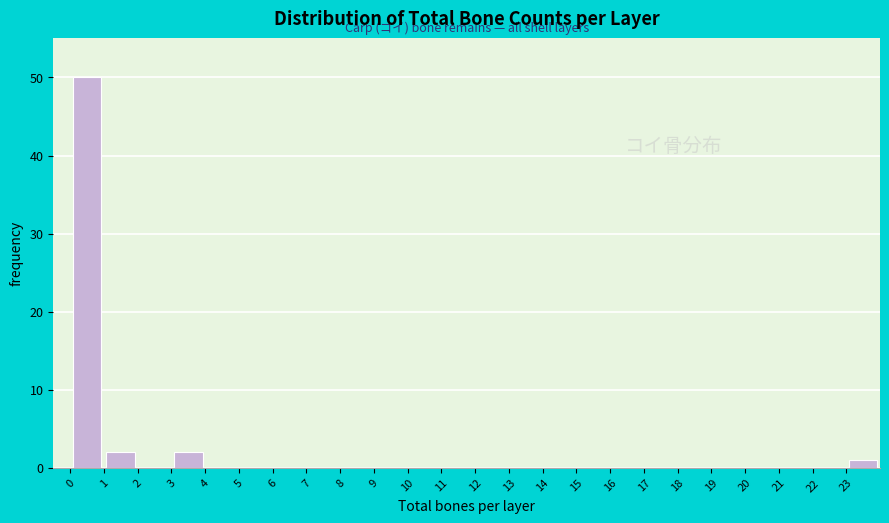

What is the height of the bar covering 1 to 2 on the x-axis? The values are not printed on the chart, so give them approximately, as read against the axis.

2